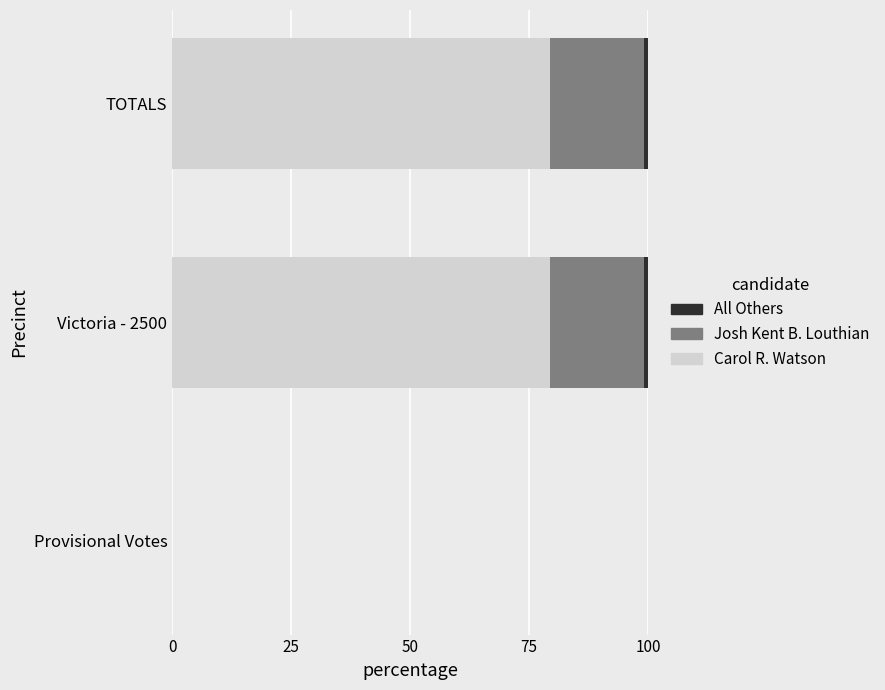

How many series are shown in this chart?

3